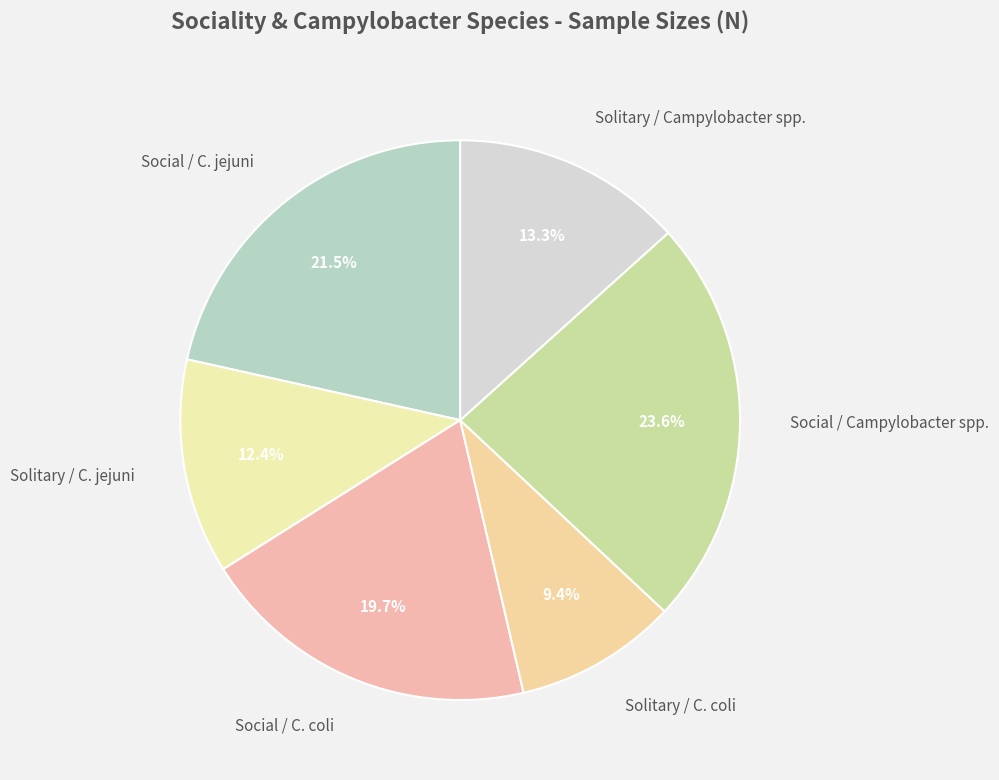

Which has a higher value, Solitary / C. coli or Social / C. coli?

Social / C. coli